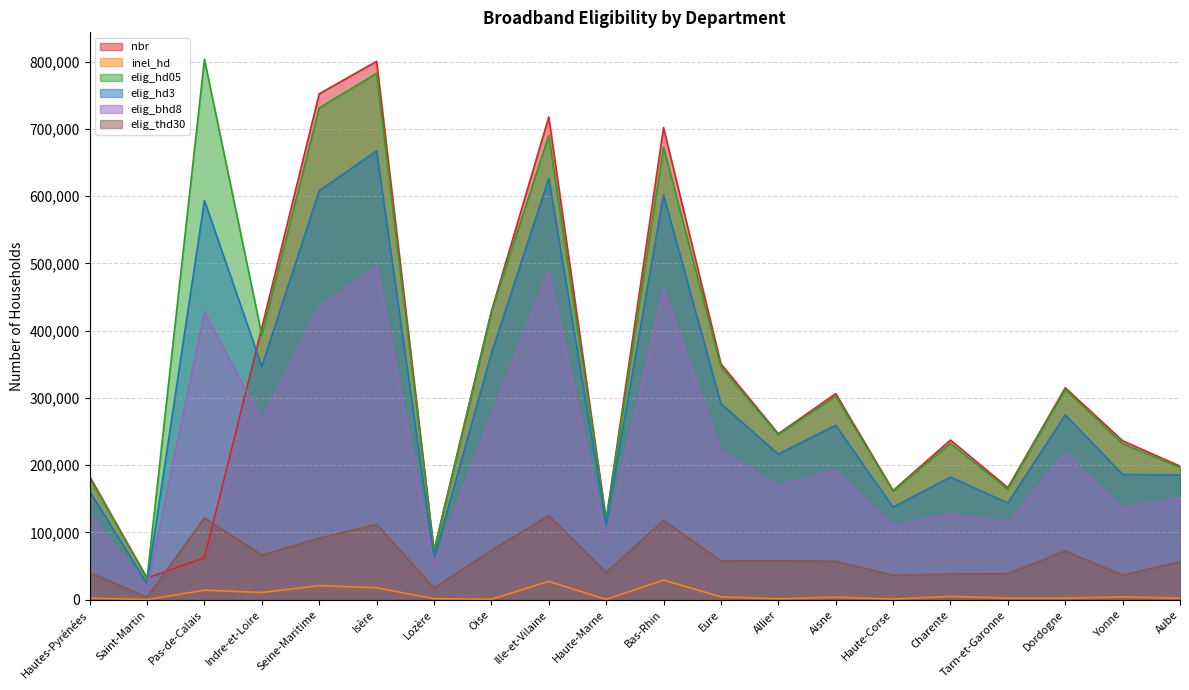

Count the number of categories in the chart.

20